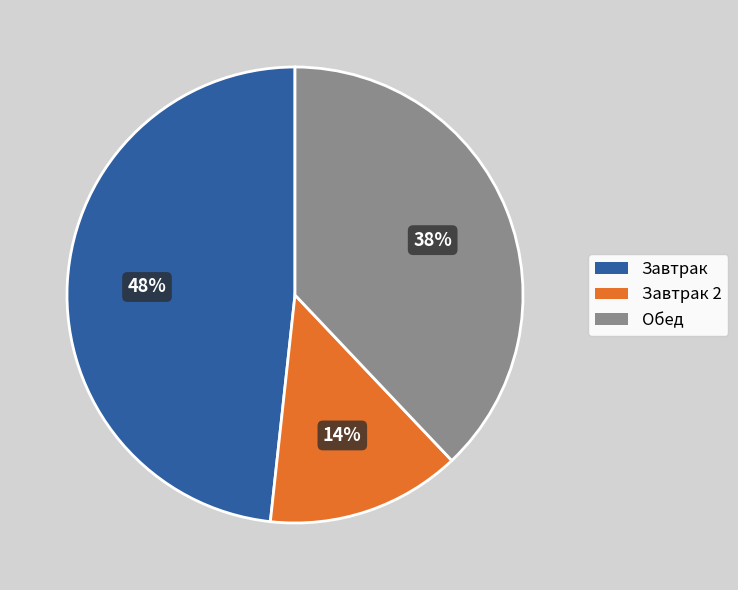

Is it true that Завтрак is 48% of the pie?

True